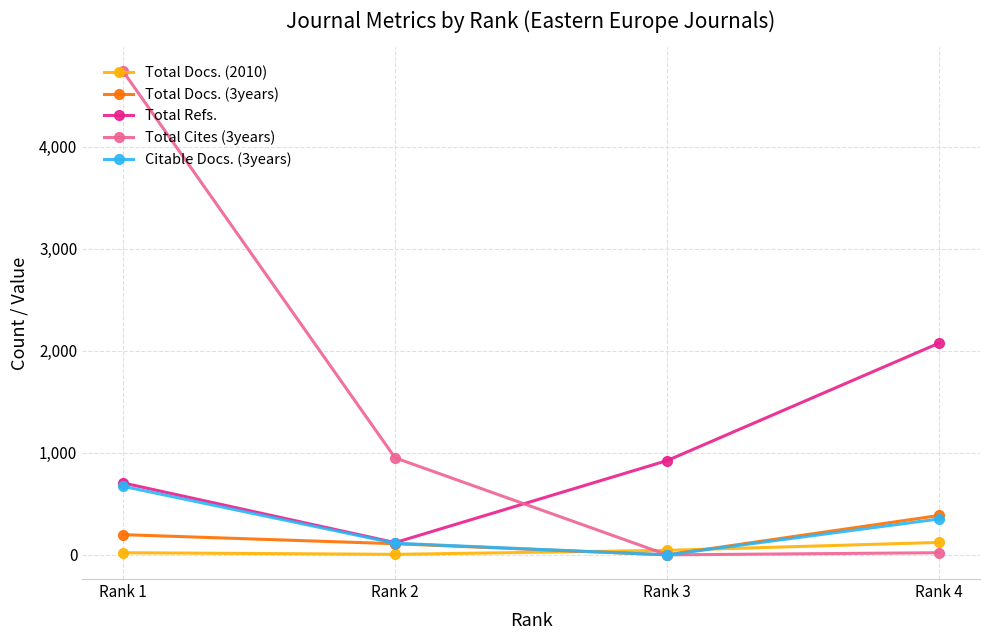

How many data points does each series have?

4